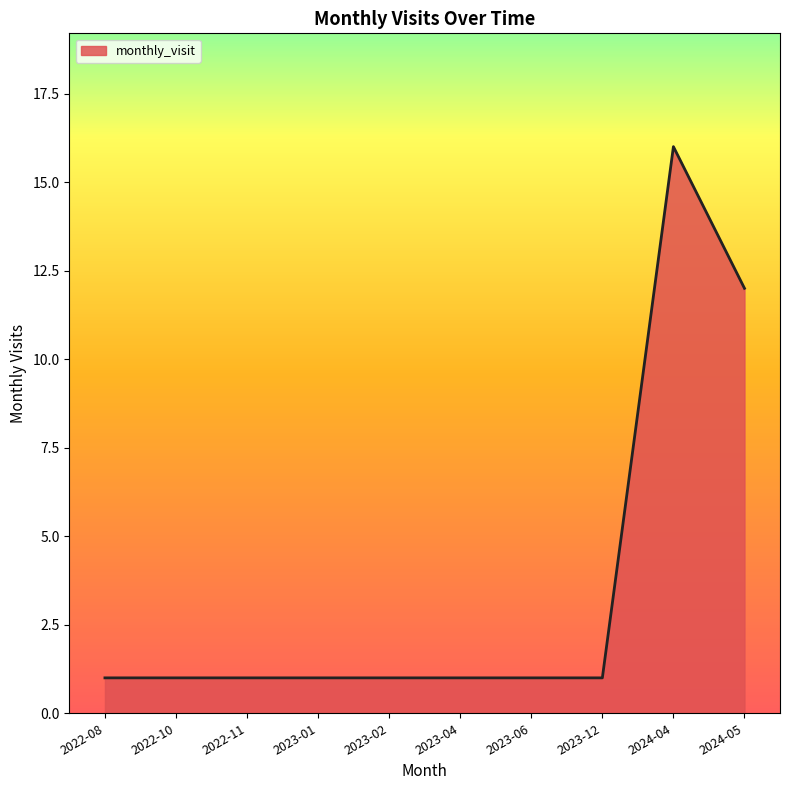

What is the ratio of the value at 2024-05 to the value at 2023-02?

12.0